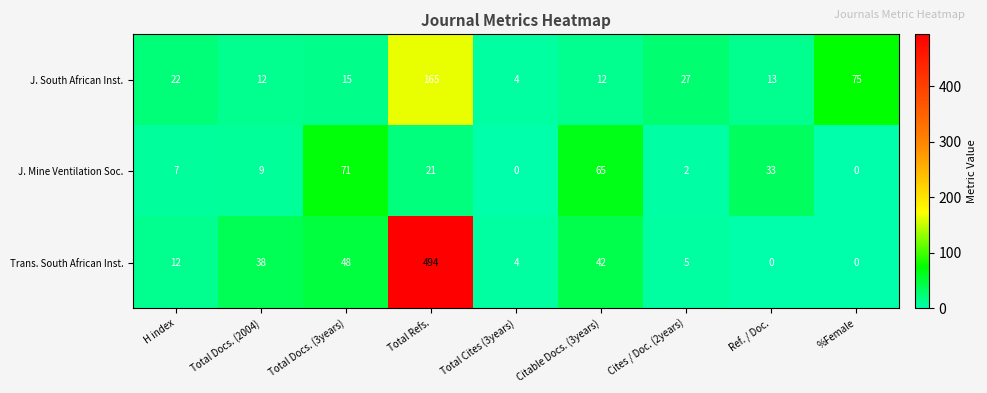

What is the difference between the maximum and minimum values in the Trans. South African Inst. series?

494